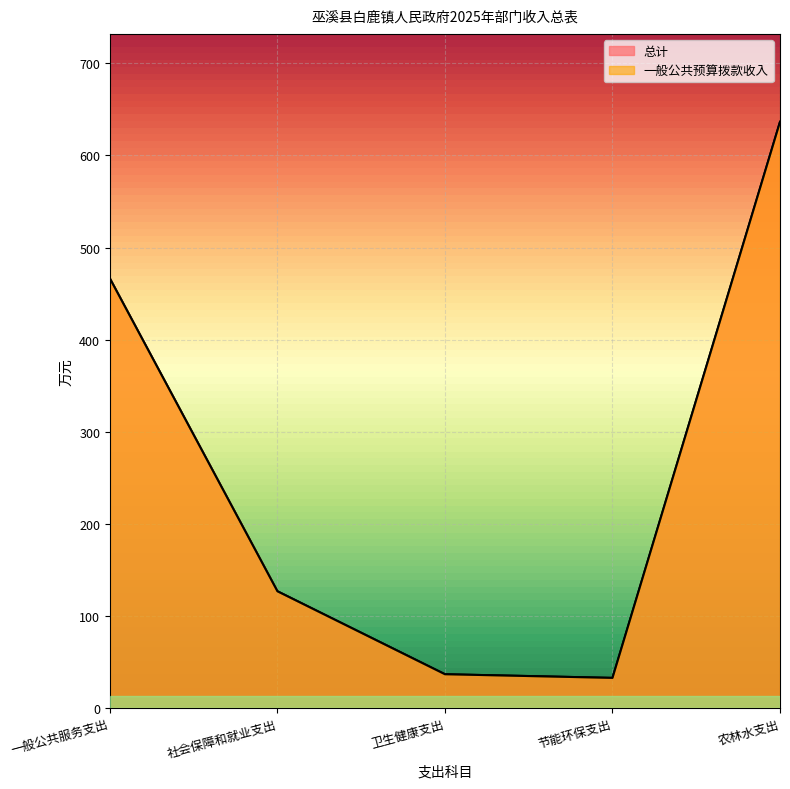

Which series has the widest spread of values?

总计